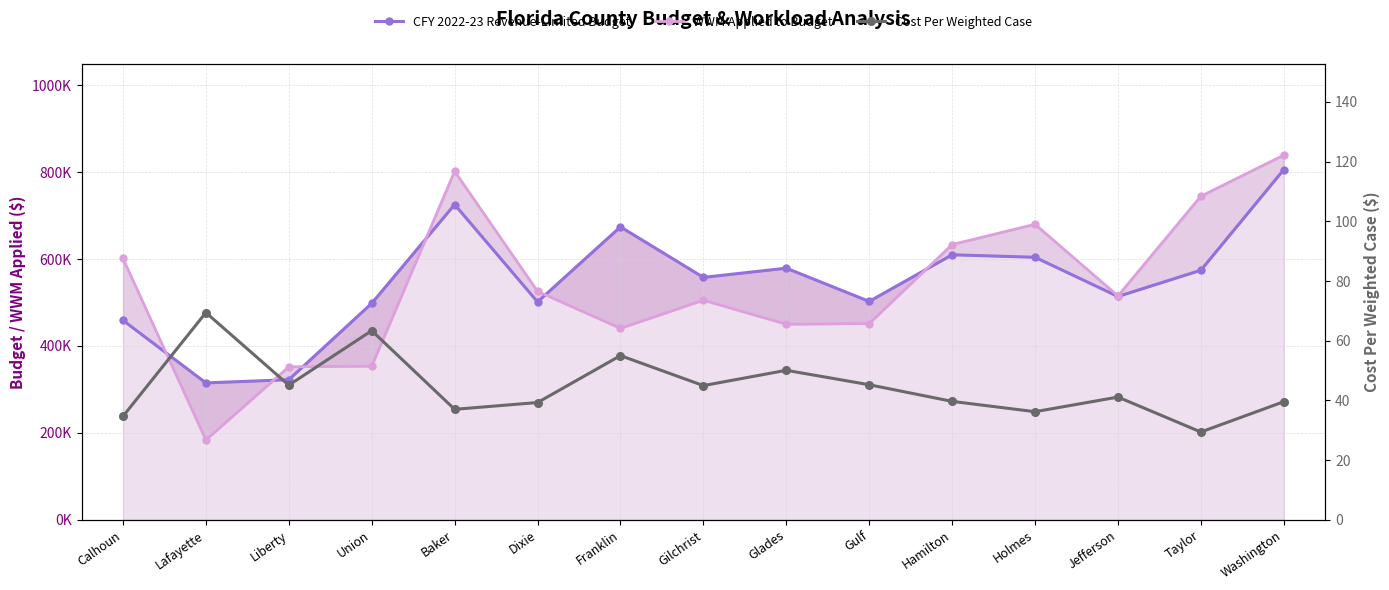

Reading left to right, extract all data points from this chart.

CFY 2022-23 Revenue-Limited Budget: 459014.6	315036.8	322496.7	498165.1	725439.5	501450.3	674134.7	557818.3	579027.6	502570.3	609838.8	604123.5	513901.7	574285.8	805838.0
WWM Applied to Budget: 601339.0	183723.0	352113.0	353581.0	801987.0	525762.0	440545.0	505392.0	449973.0	451675.0	633430.0	680014.0	515187.0	744549.0	839238.0
Cost Per Weighted Case: 34.7	69.4	45.1	63.4	37.0	39.3	55.0	45.0	50.1	45.2	39.7	36.2	41.1	29.4	39.6